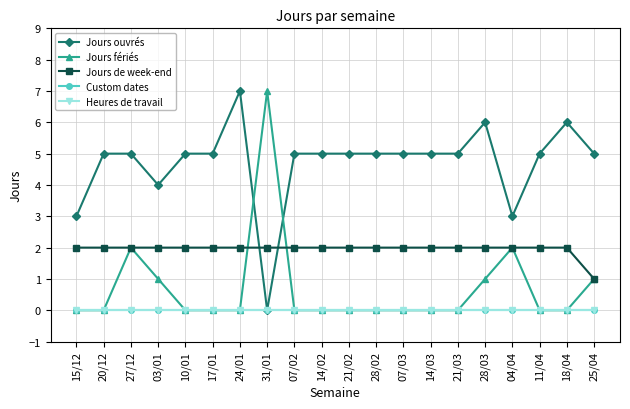

Is this an area chart (filled region under the line)?

No